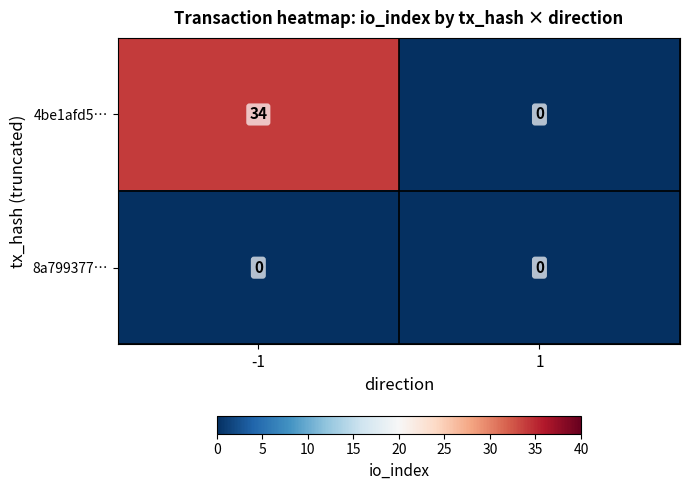

The 4be1afd5… series shows 0 at 1. True or false?

True